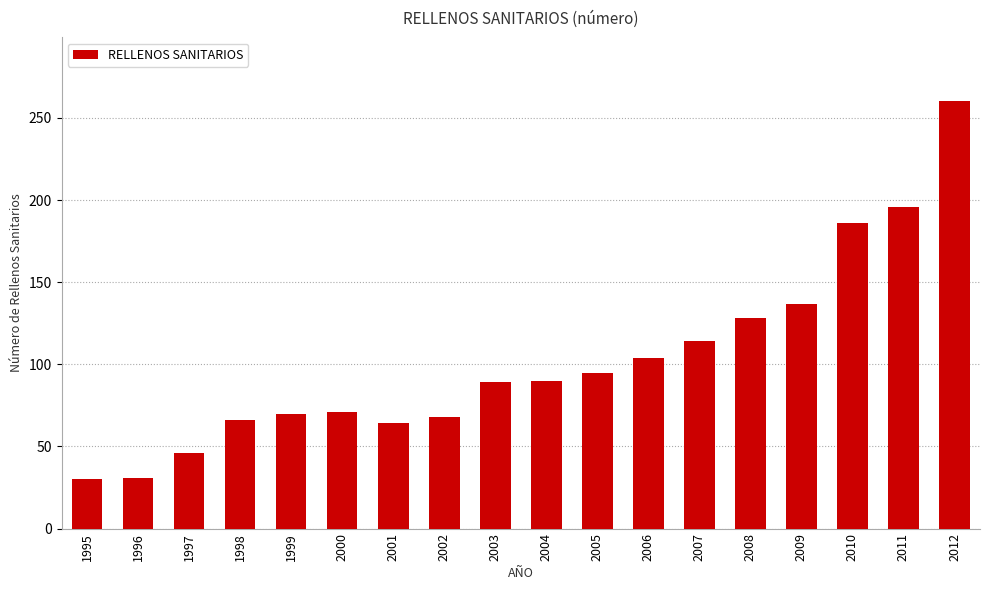

Which has a higher value, 2002 or 2006?

2006